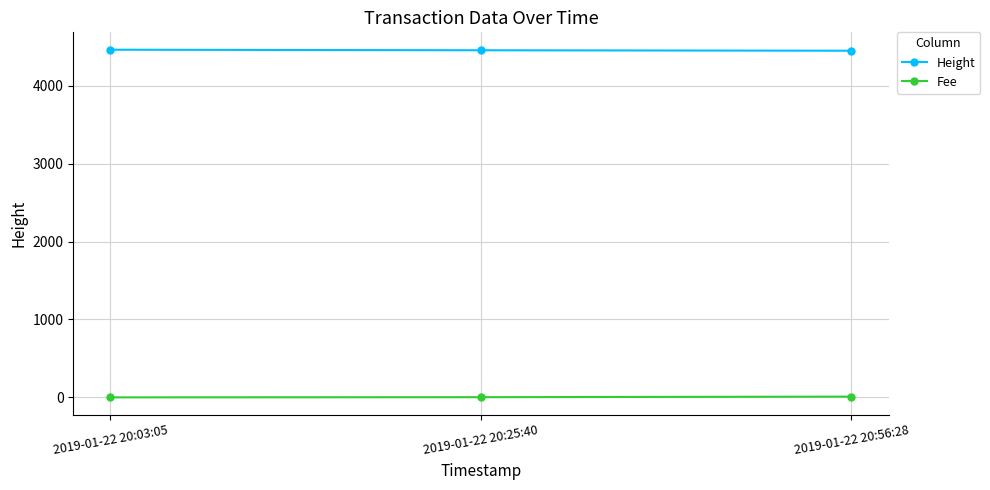

Is the value of Height at 2019-01-22 20:25:40 greater than the value of Fee at 2019-01-22 20:56:28?

Yes